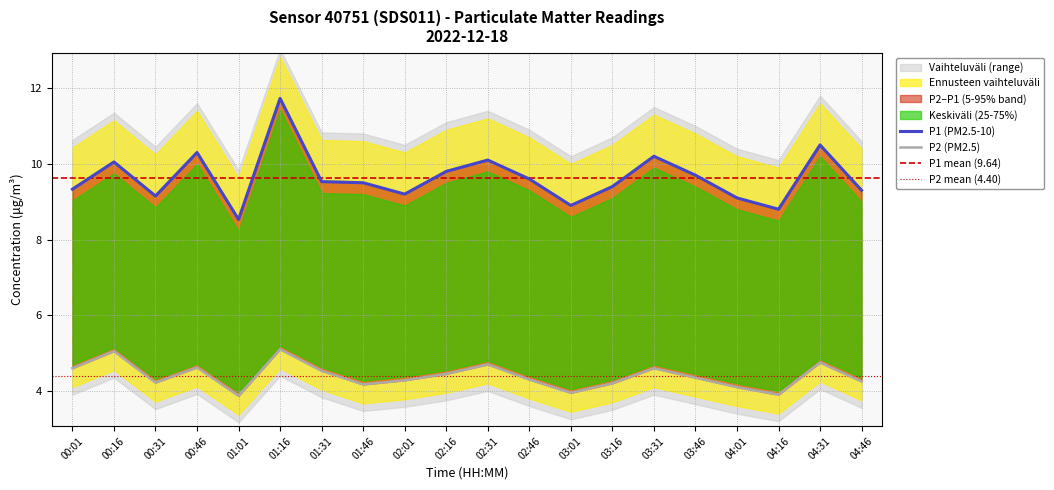

What is the sum of all P2 values?

88.0